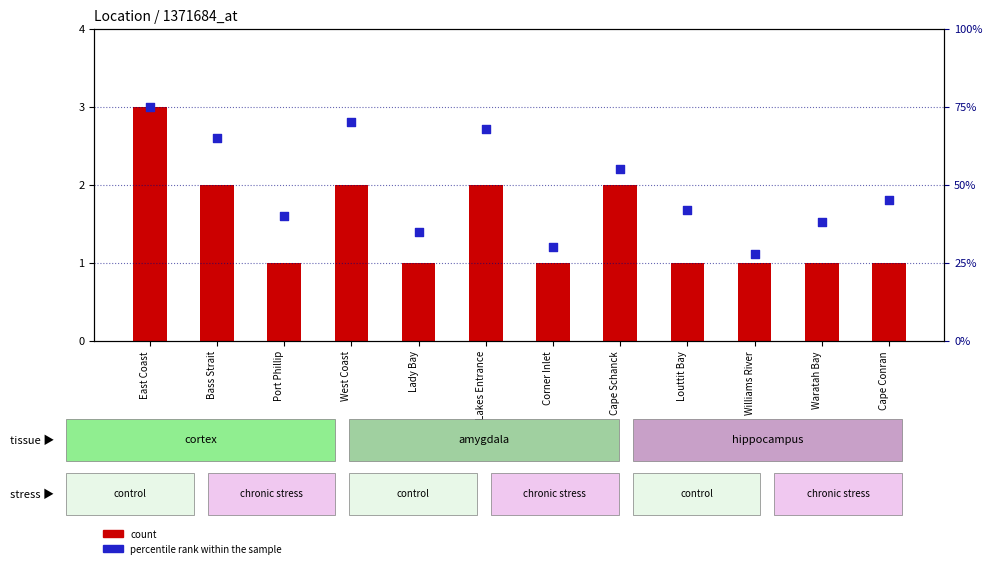

Which series has the largest total across all categories?

percentile rank within the sample